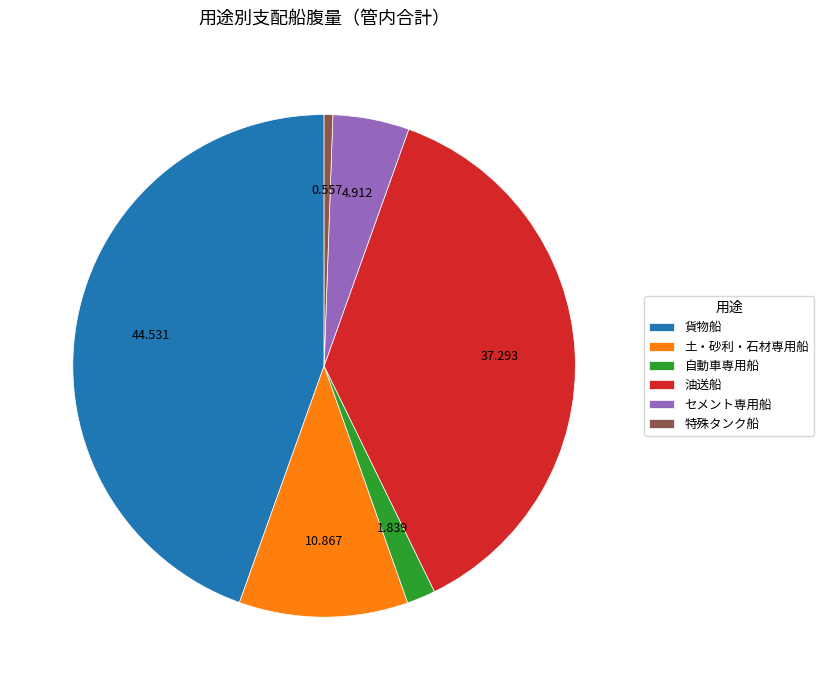

How many segments does this pie chart have?

6